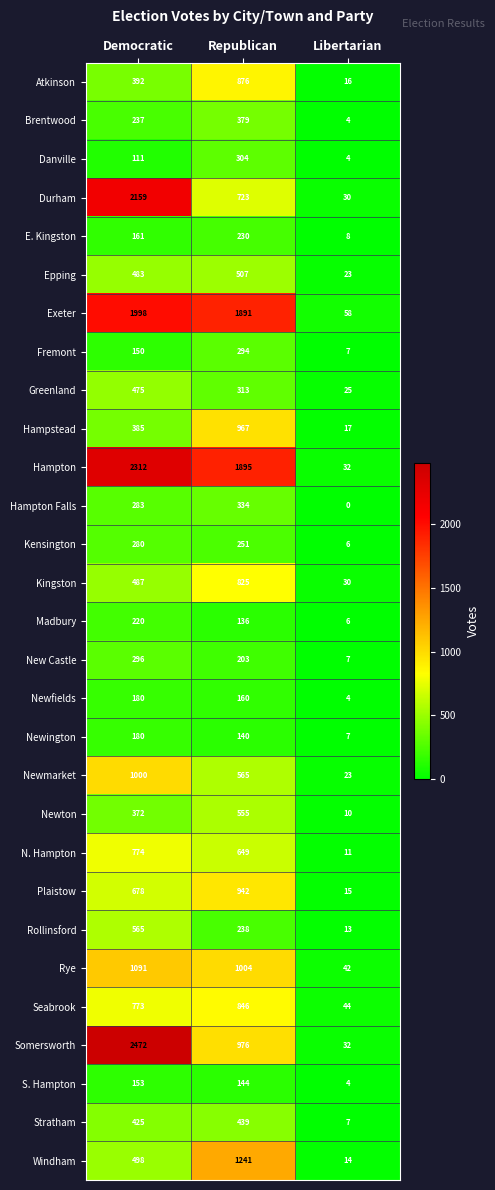

At which label is New Castle closest to 151?

Republican